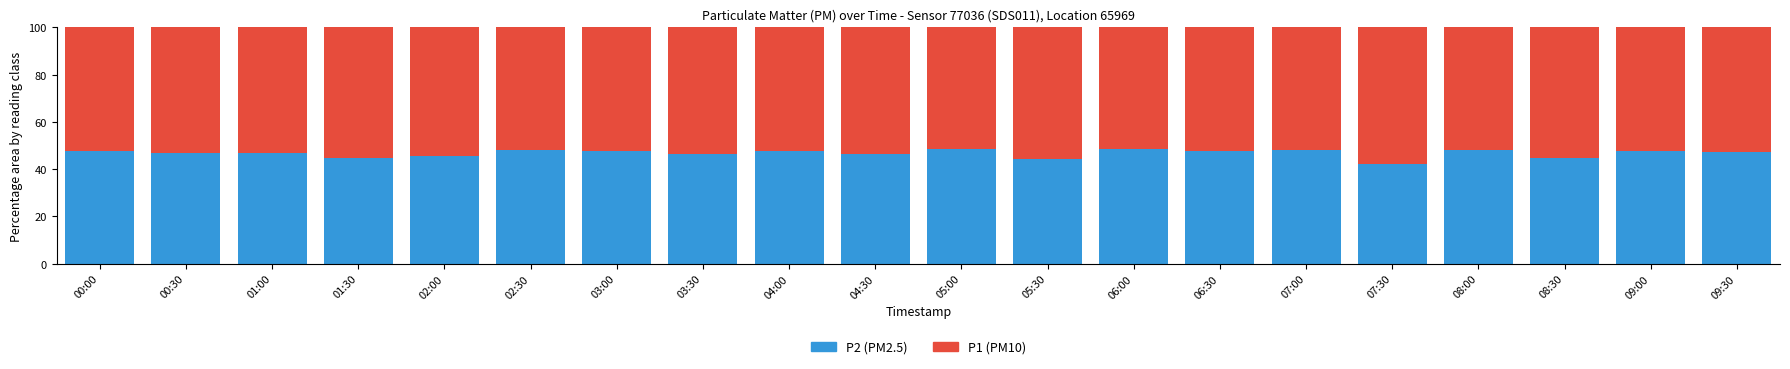

Does the chart contain any negative values?

No